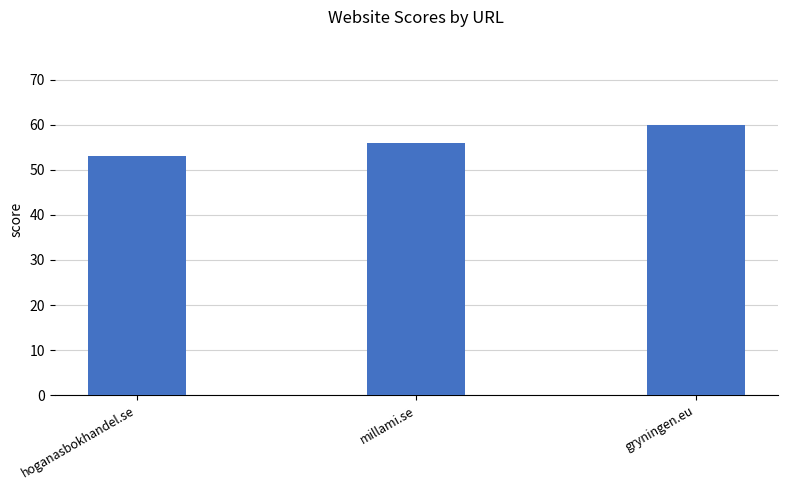

What is the ratio of the value at millami.se to the value at hoganasbokhandel.se?

1.1